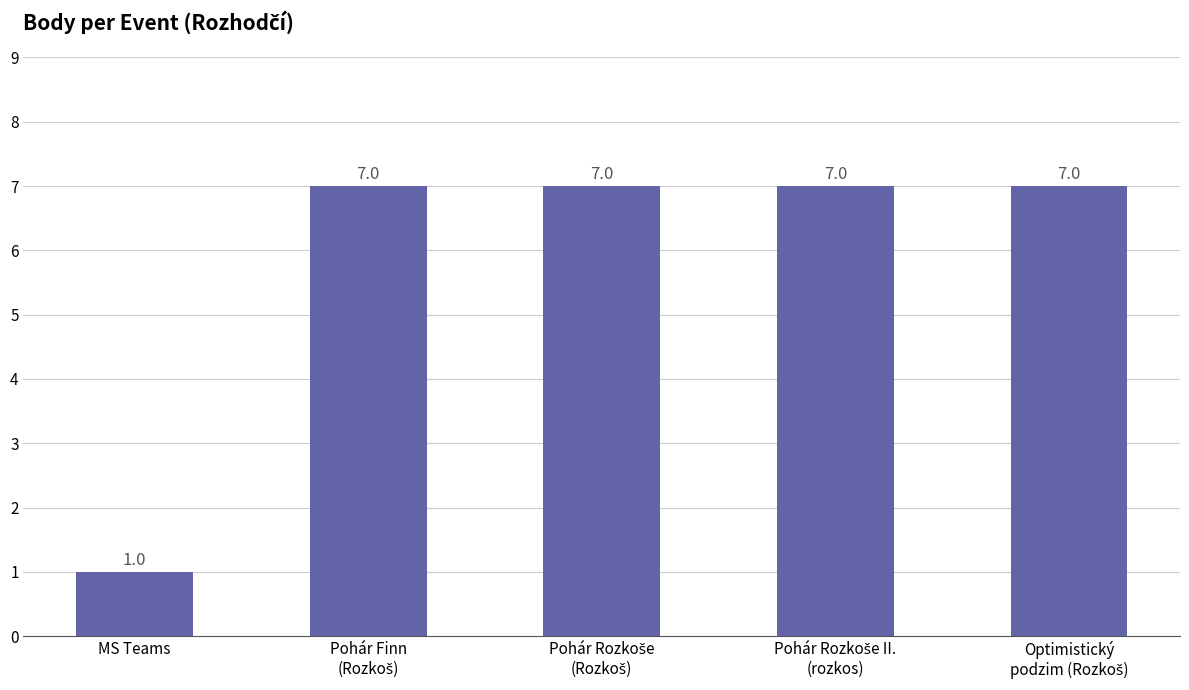

Reading left to right, extract all data points from this chart.

1	7	7	7	7